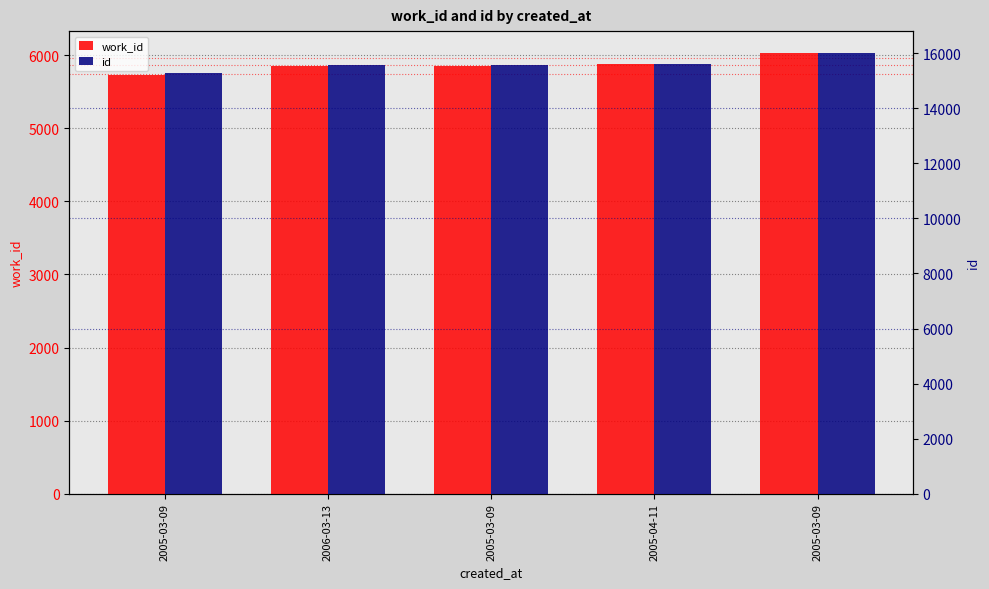

Which category has the highest value in the work_id series?

2005-03-09